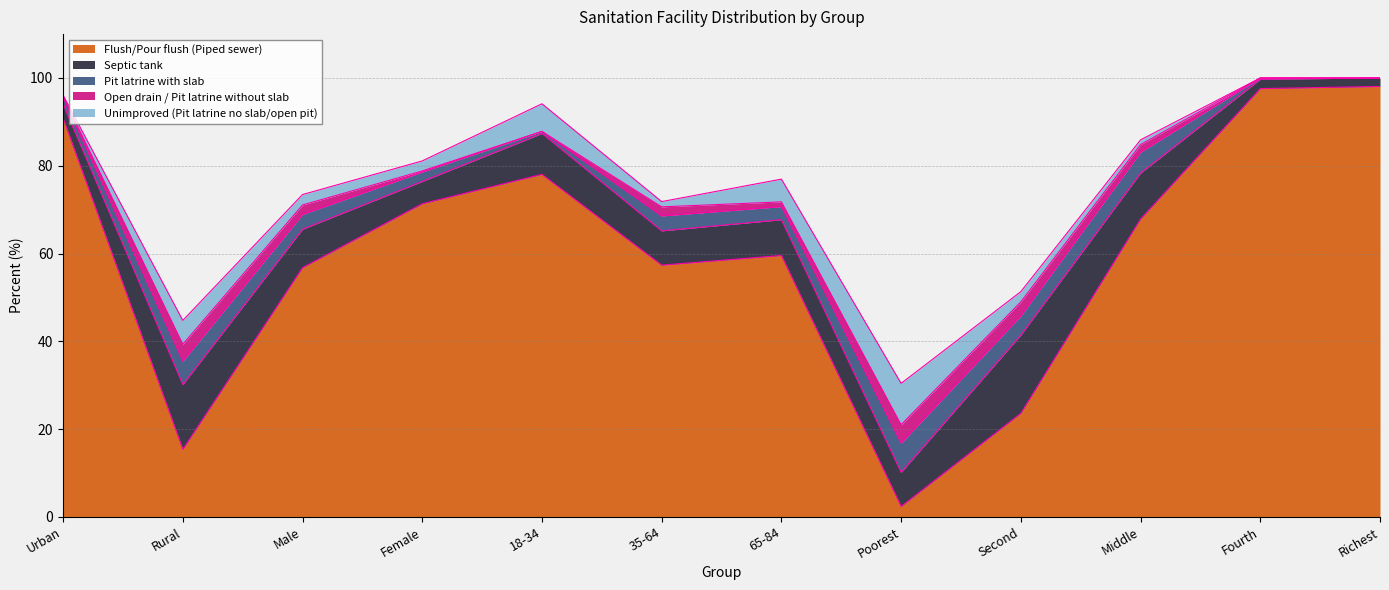

How many intersections are there between Septic tank and Flush/Pour flush (Piped sewer)?

2